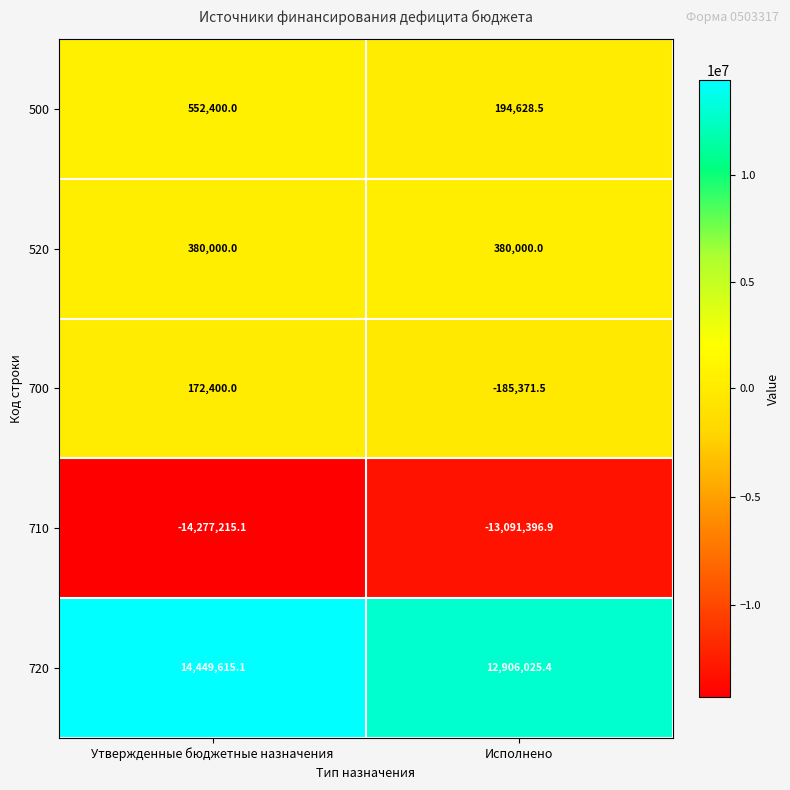

Where is 500 nearest to the value 373514?

Исполнено